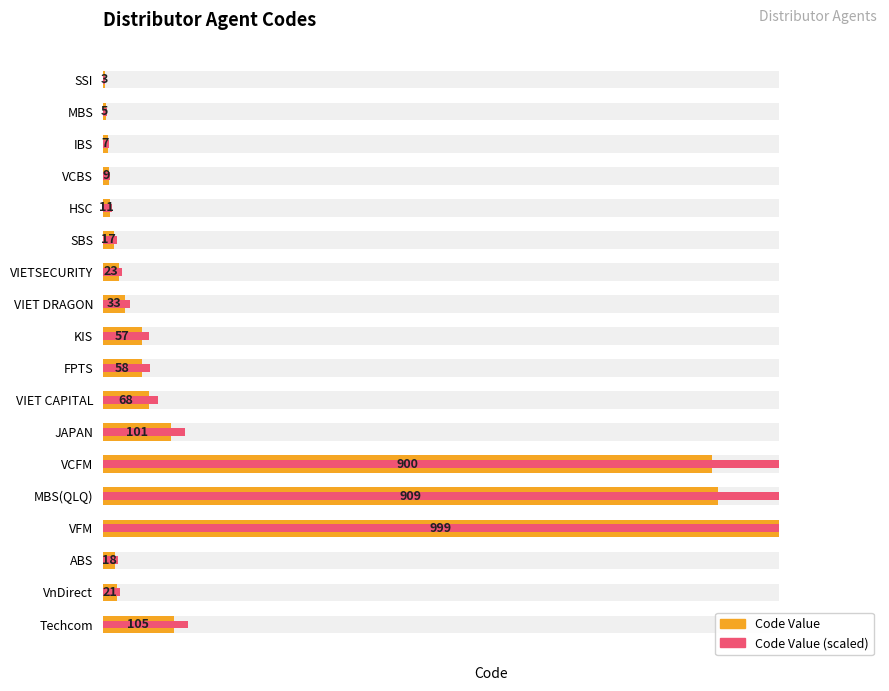

At how many categories does at least one series exceed 929?

3